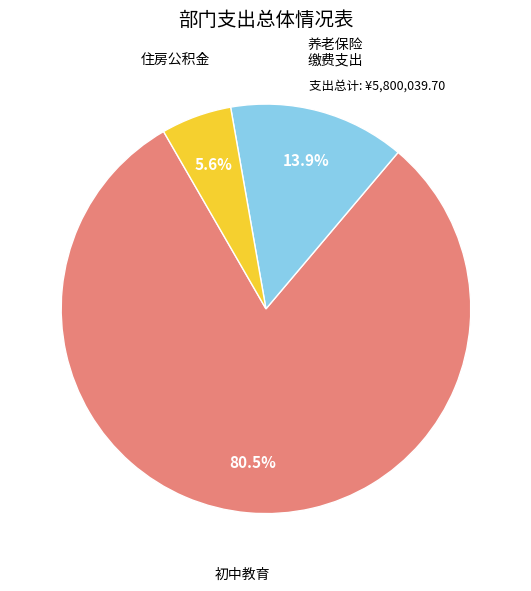

Does any single category account for the majority?

Yes